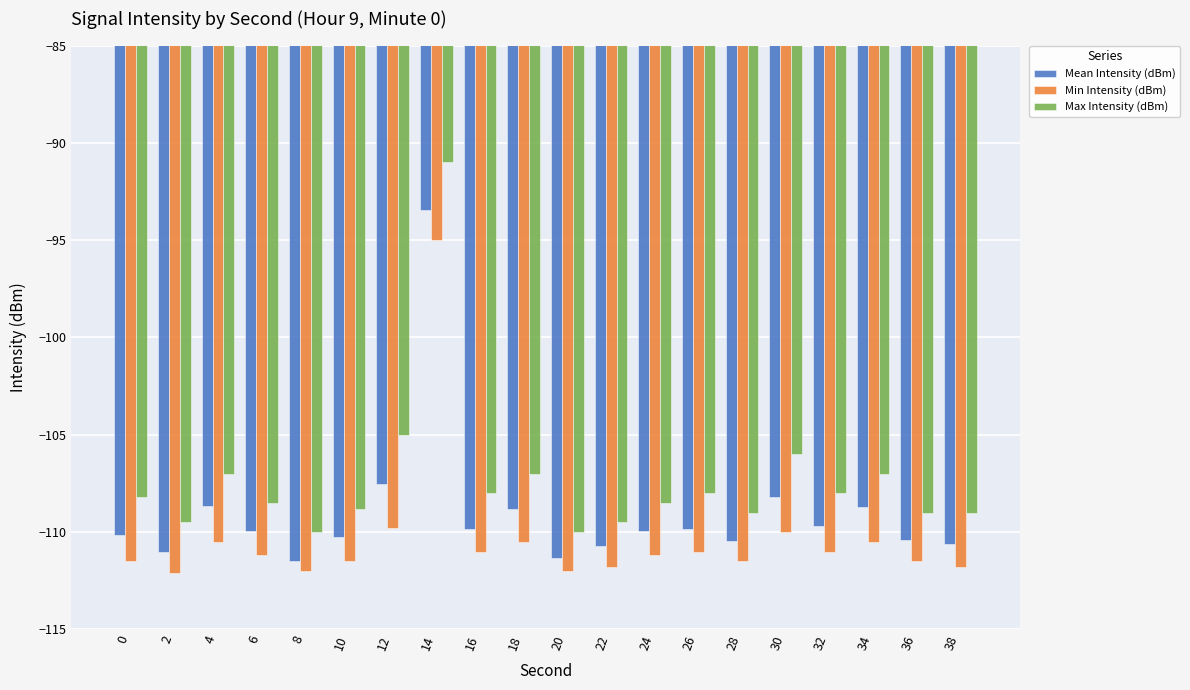

What is the spread (max minus min) of values at 22?

2.3